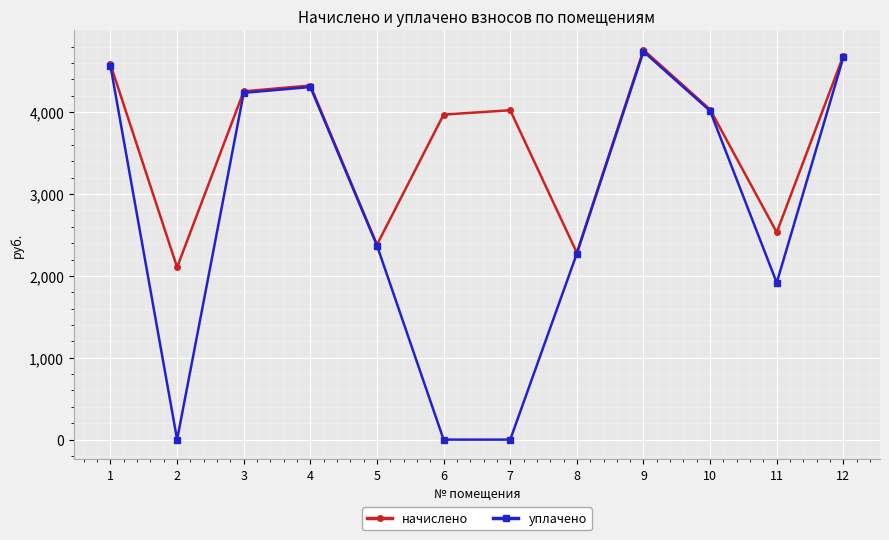

Rank the series by their average value, from lowest to highest.

уплачено, начислено